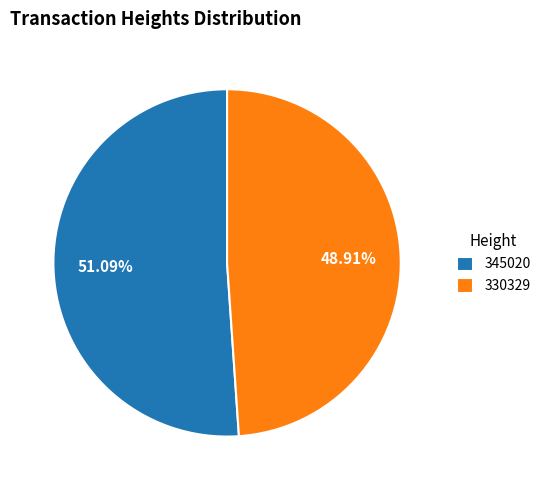

What is the ratio of the value at 345020 to the value at 330329?

1.0